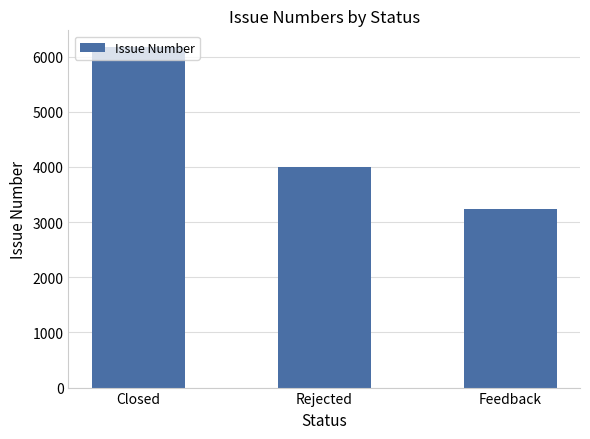

Does the chart contain stacked bars?

No